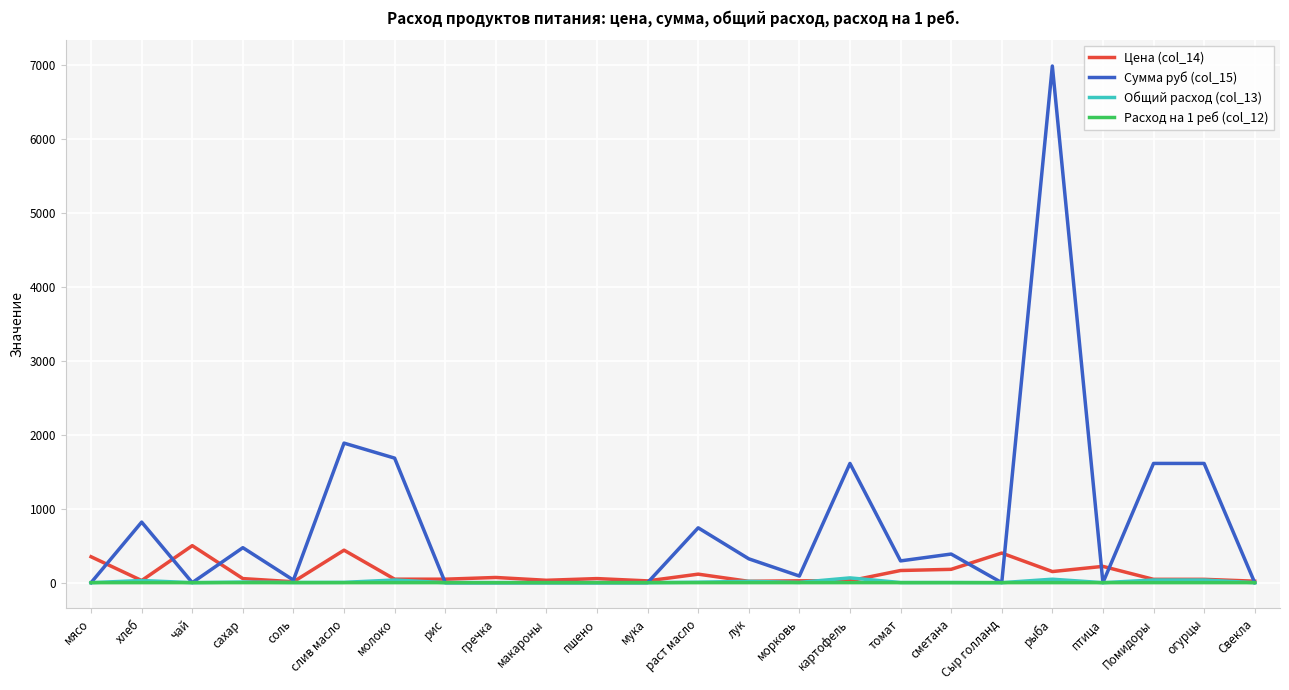

What is the difference between the maximum and minimum values in the Расход на 1 реб (col_12) series?

0.2